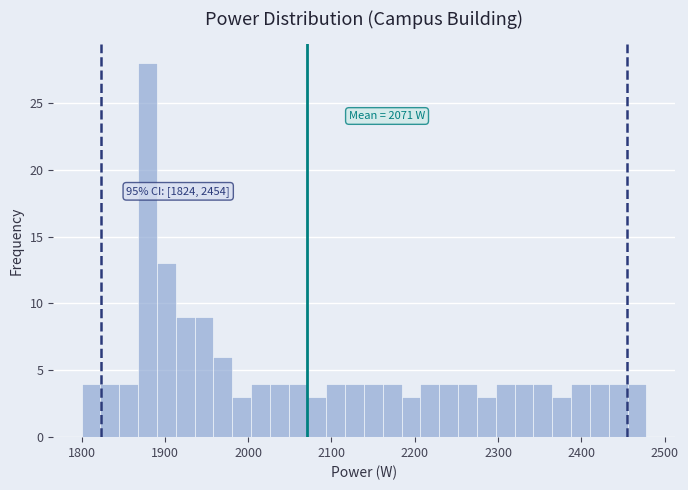

Around what value on the x-axis is the tallest bar? Give the approximate position of its centre, as read against the axis.

1880